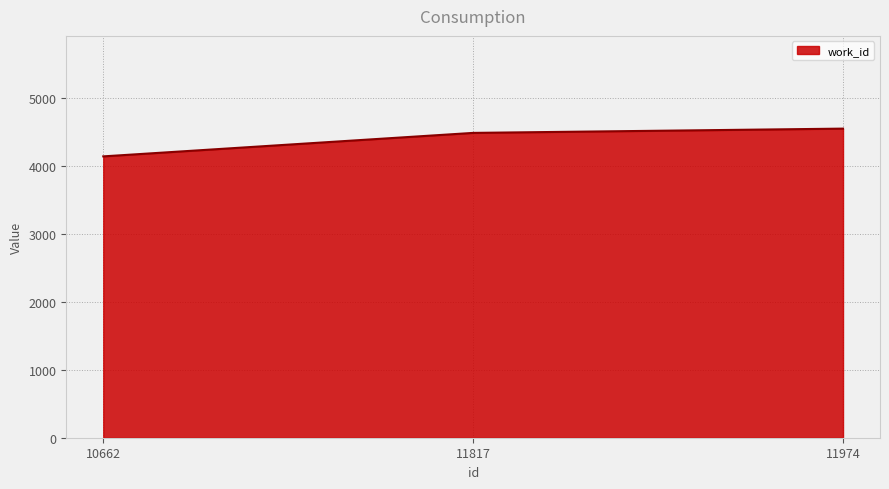

What is the maximum value shown in the chart?

4555